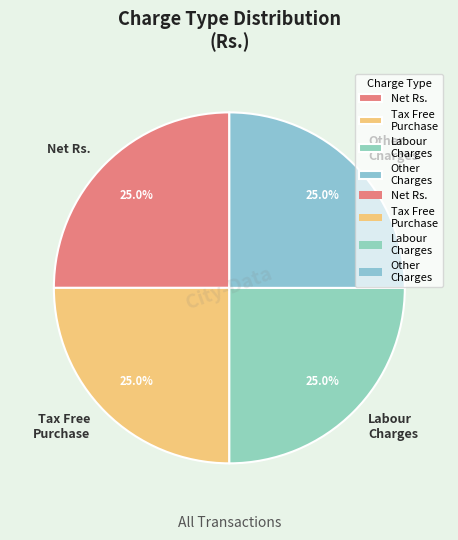

Is there any slice that represents more than half of the pie?

No